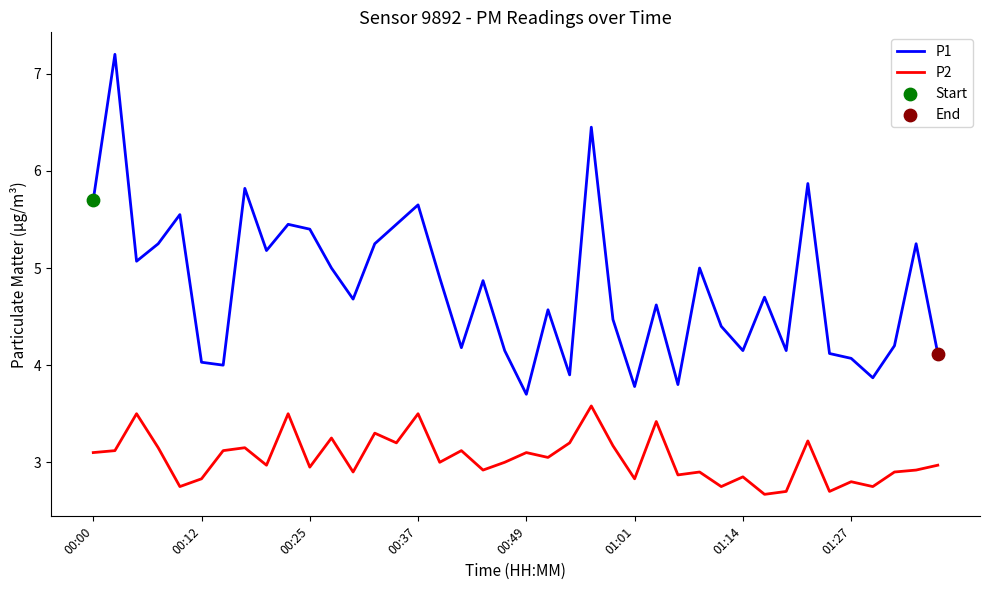

Which series has the largest range (max minus min)?

P1